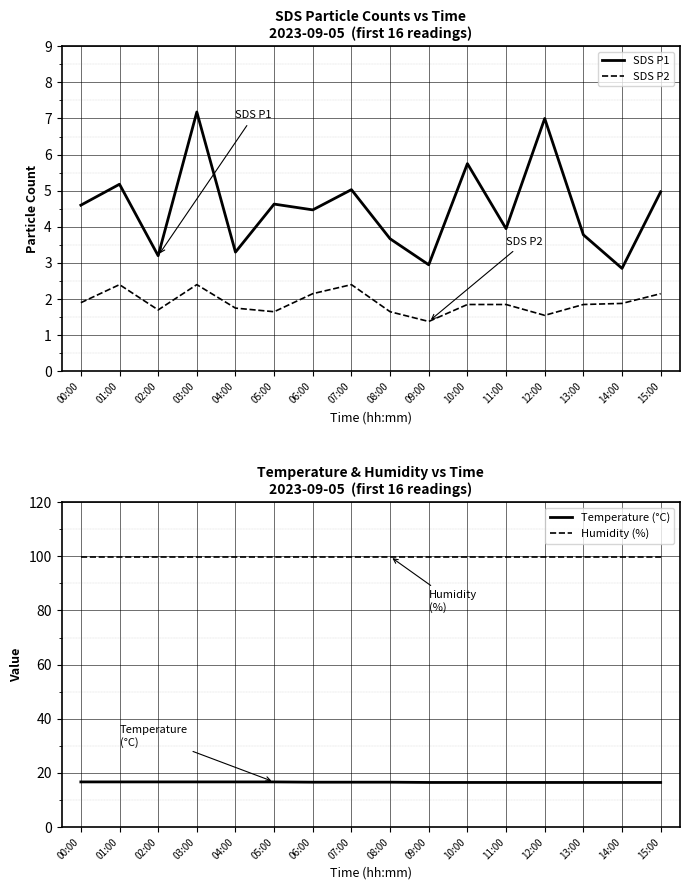

Between 07:00 and 15:00, which is larger?

07:00